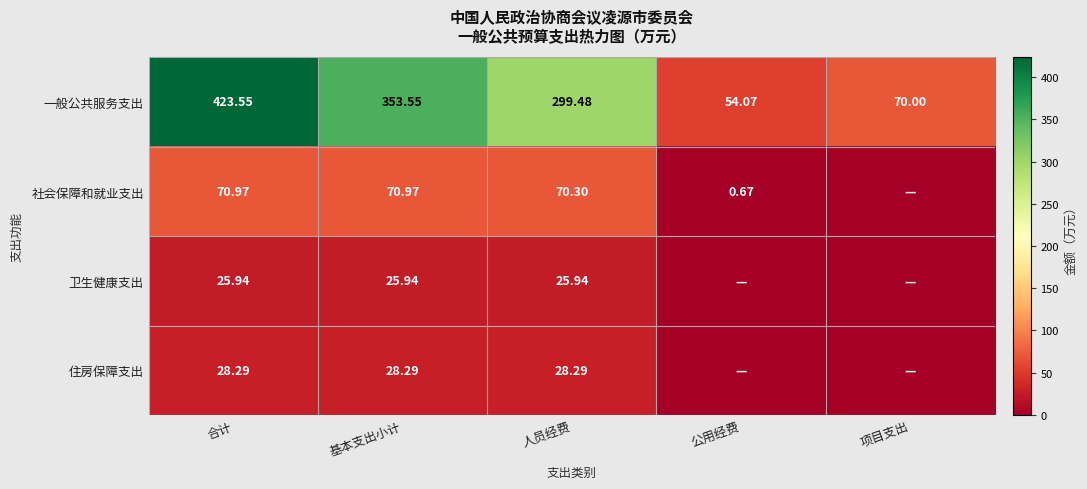

Is the value of 一般公共服务支出 at 公用经费 greater than the value of 住房保障支出 at 基本支出小计?

Yes